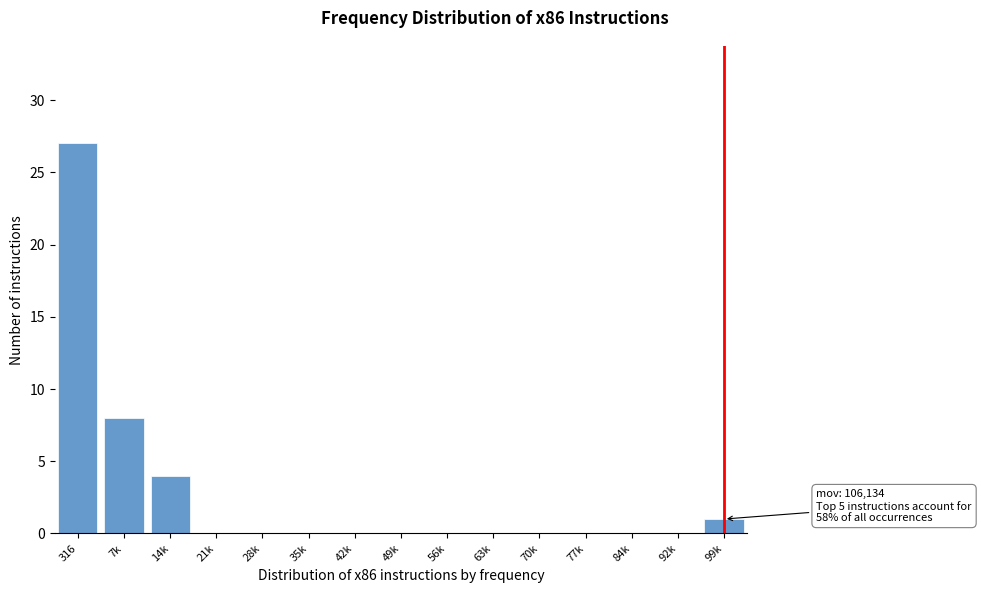

Reading right to left, extract all data points from this chart.

99k=1	92k=0	84k=0	77k=0	70k=0	63k=0	56k=0	49k=0	42k=0	35k=0	28k=0	21k=0	14k=4	7k=8	316=27